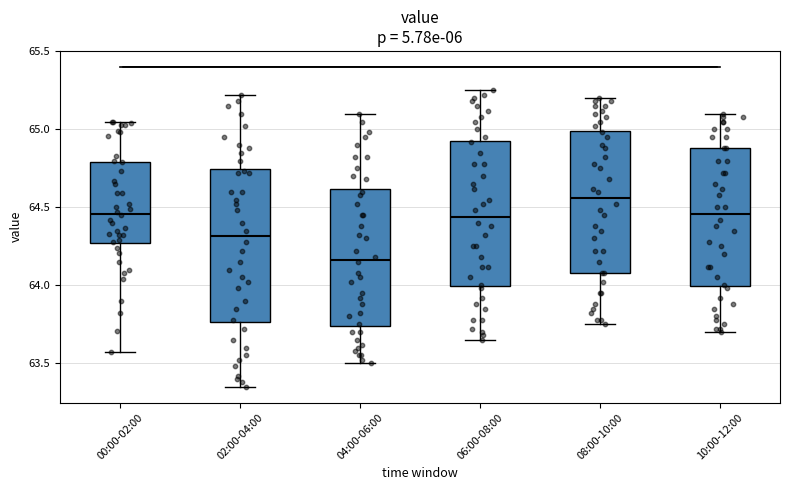

Reading left to right, read every box against the y-axis: the position of its median line, the range the box covers, and the ends of its whiskers. The values are not printed on the chart, so give them approximately, as read against the axis.

00:00-02:00: median 64.45, box 64.25 to 64.80, whiskers 63.55 to 65.05
02:00-04:00: median 64.30, box 63.75 to 64.75, whiskers 63.35 to 65.20
04:00-06:00: median 64.15, box 63.75 to 64.60, whiskers 63.50 to 65.10
06:00-08:00: median 64.45, box 64.00 to 64.95, whiskers 63.65 to 65.25
08:00-10:00: median 64.55, box 64.10 to 65.00, whiskers 63.75 to 65.20
10:00-12:00: median 64.45, box 64.00 to 64.90, whiskers 63.70 to 65.10